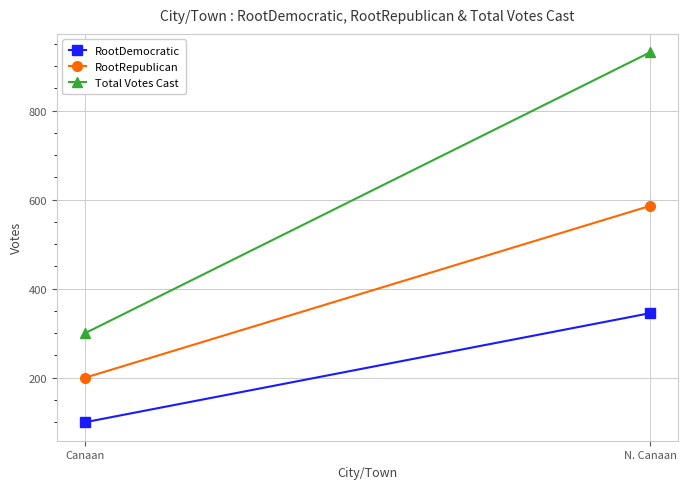

What is the sum of all RootRepublican values?

786